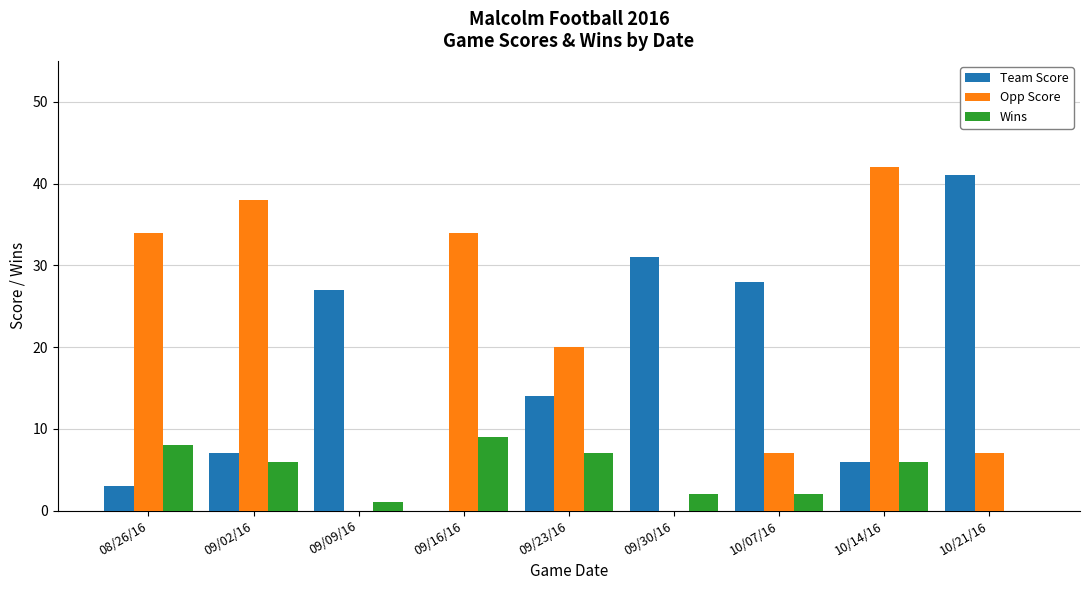

The Opp Score series shows 34 at 09/23/16. True or false?

False